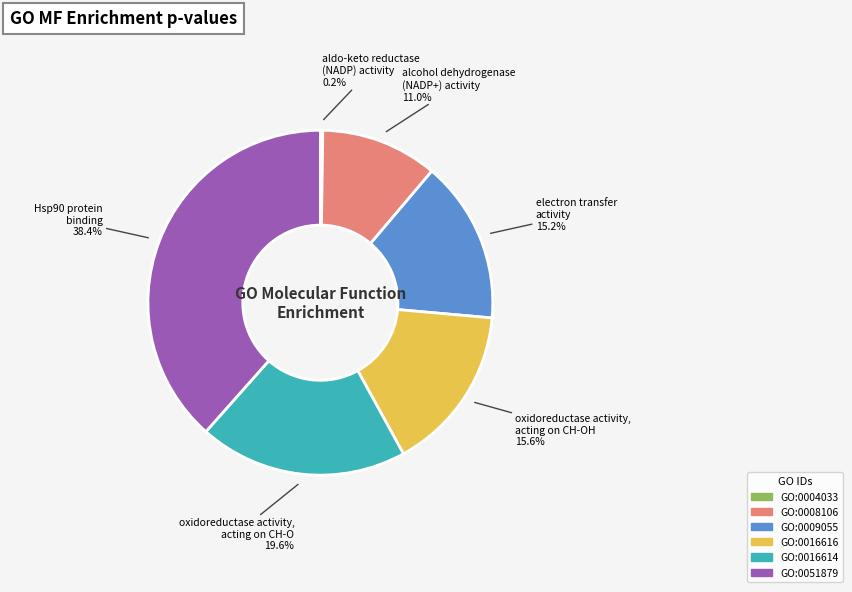

Which slice is the largest?

GO:0051879